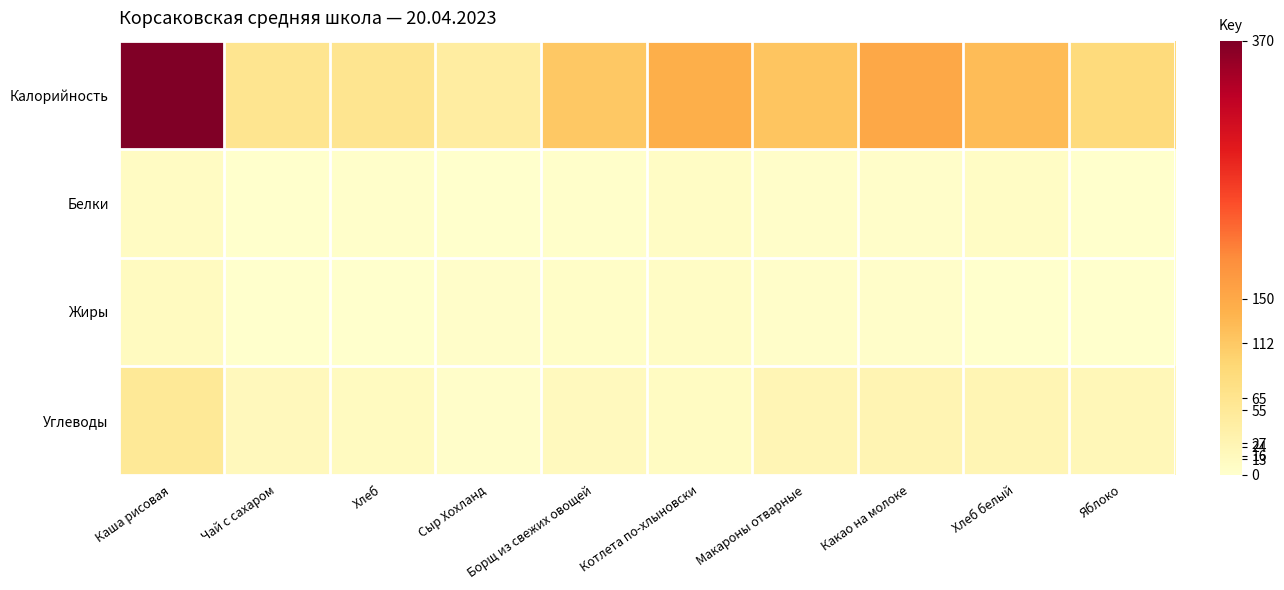

List the series in order of their peak value, highest first.

Калорийность, Углеводы, Жиры, Белки